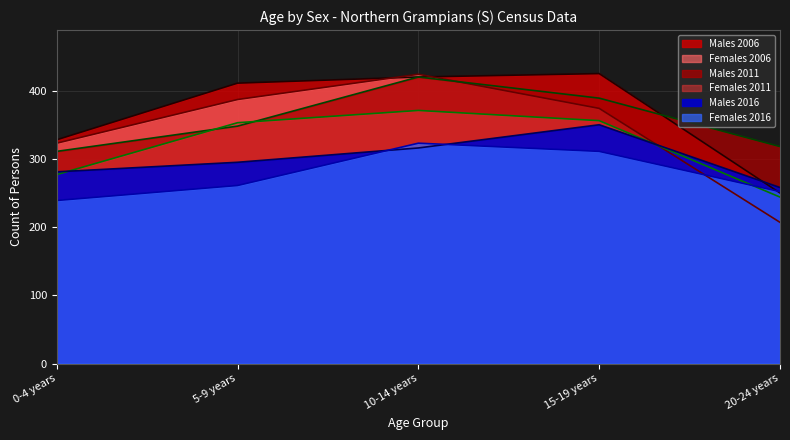

At how many categories does at least one series exceed 303?

5